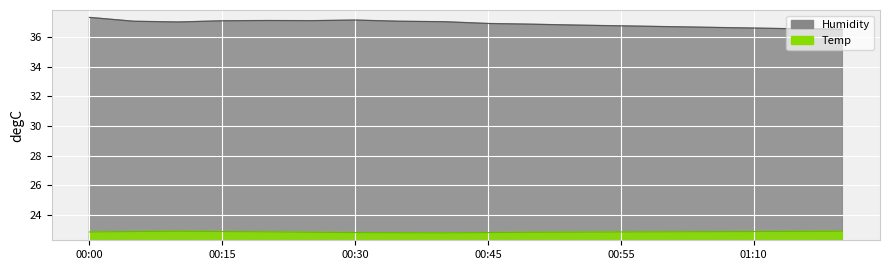

How many categories are shown in the chart?

18